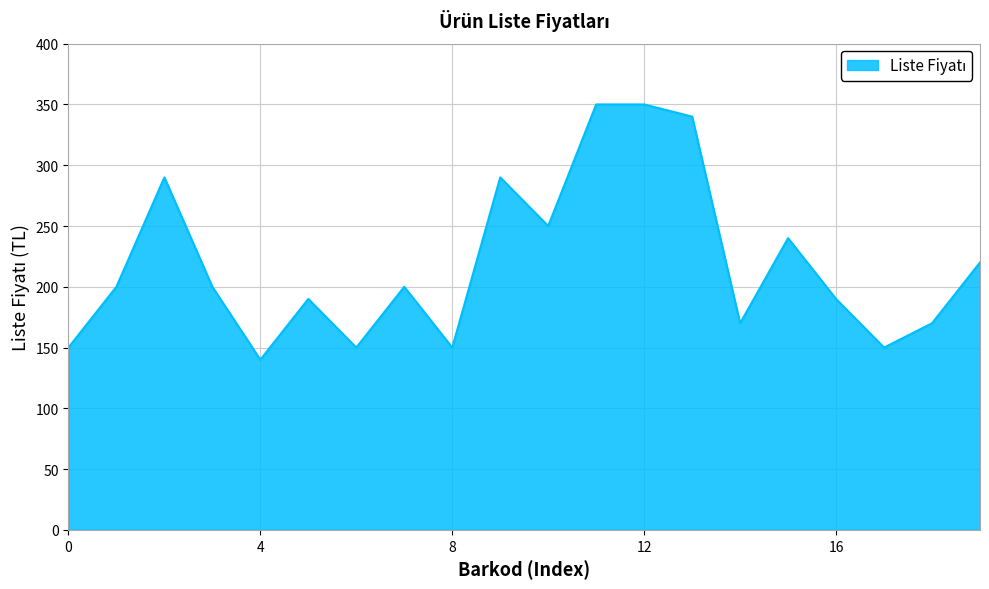

What is the smallest value displayed?

140